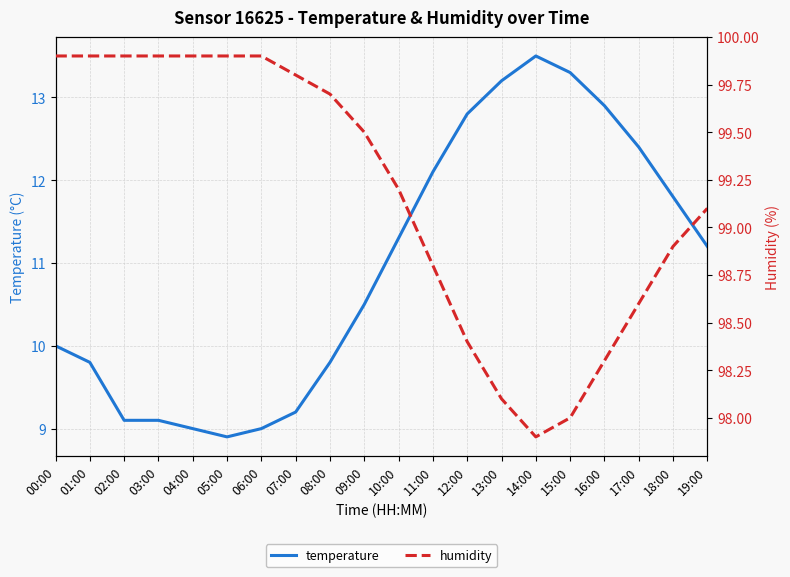

The temperature series shows 7.4 at 19:00. True or false?

False